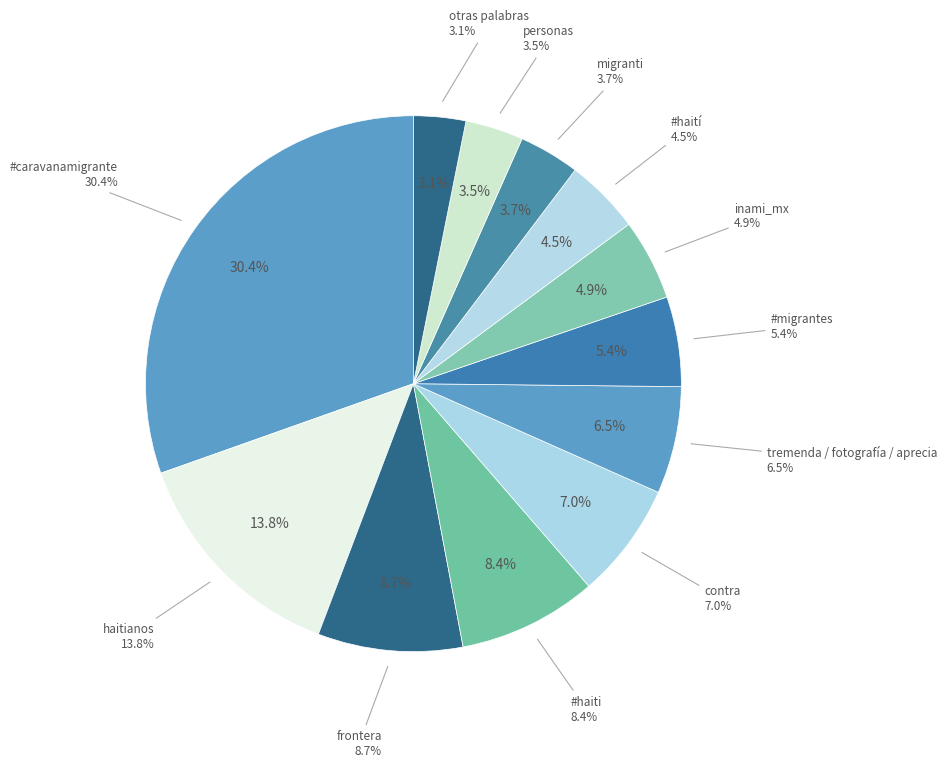

Count the number of slices in the pie.

3